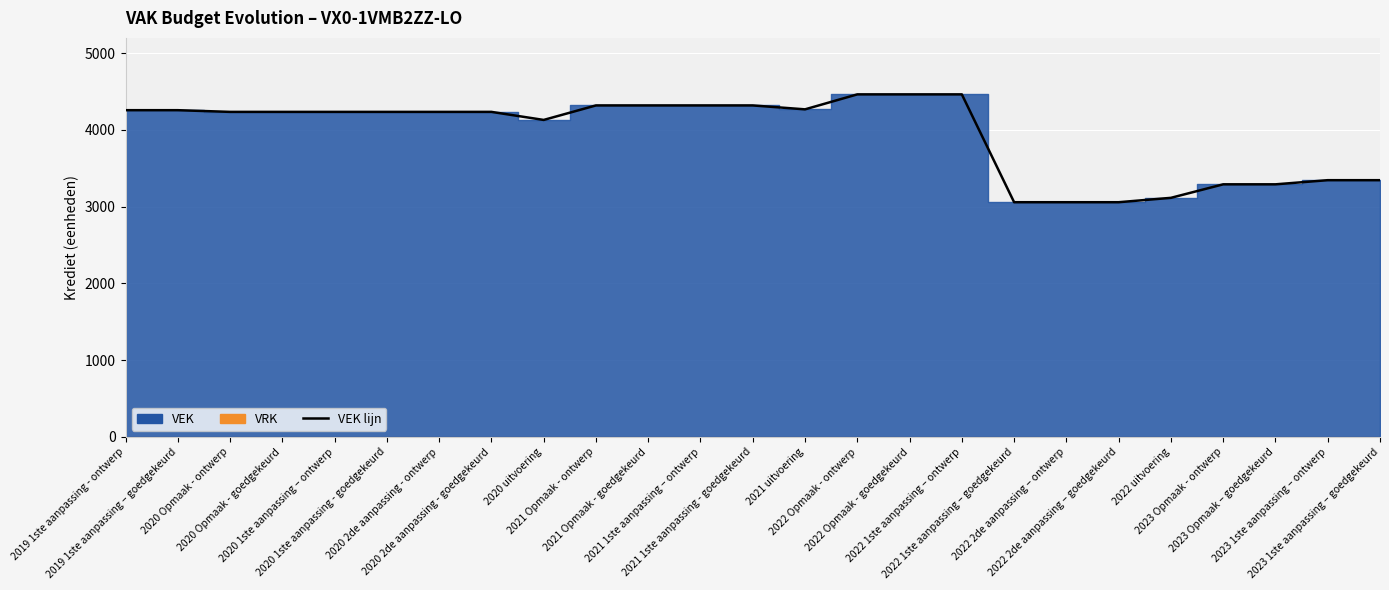

Approximately how many times larger is the value at 2021 1ste aanpassing - goedgekeurd compared to 2022 1ste aanpassing – ontwerp?

1.0